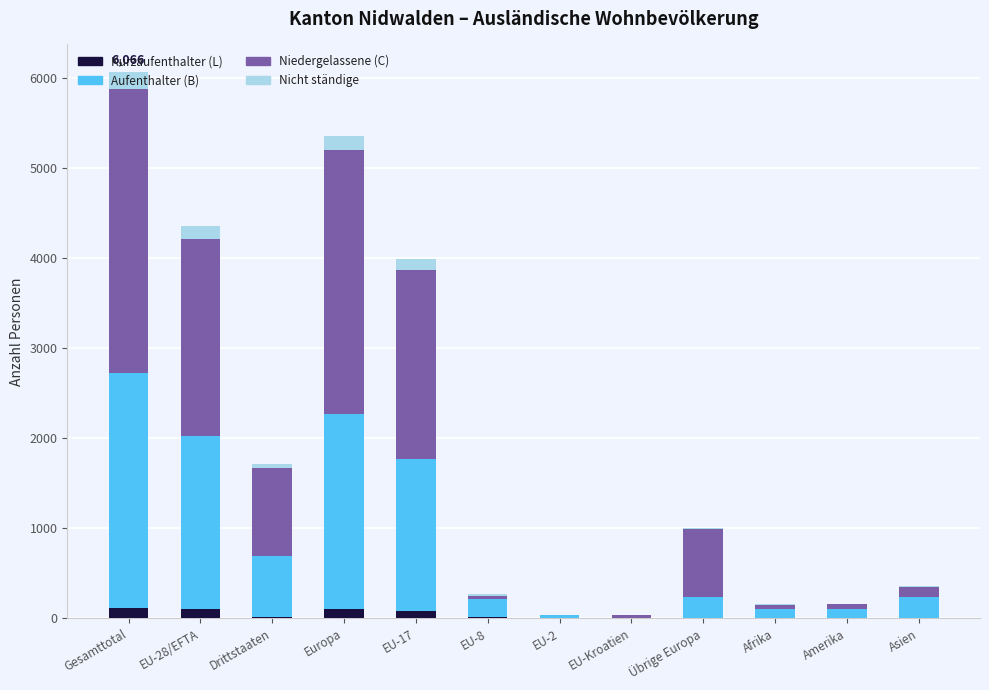

Does the chart contain stacked bars?

Yes